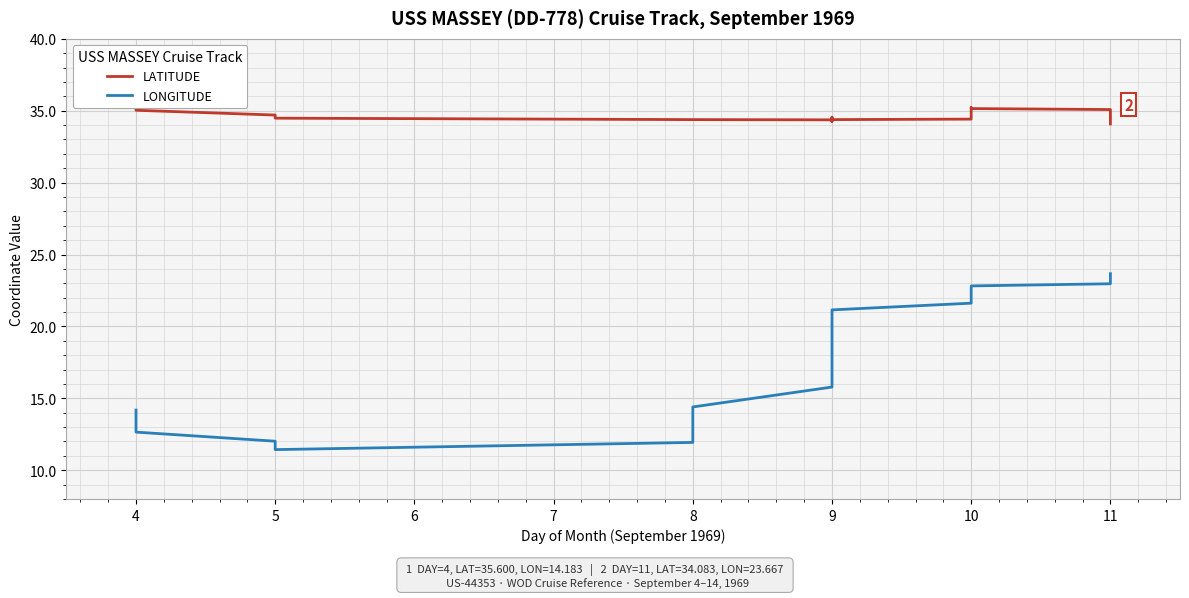

Which series has the largest total across all categories?

LATITUDE